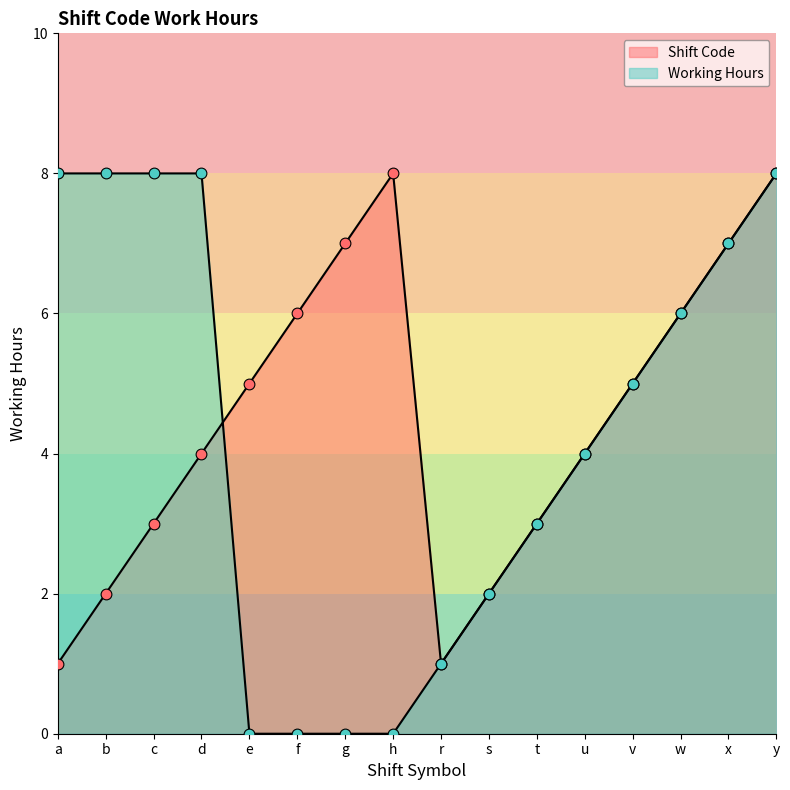

Which series contains the highest Y value?

Shift Code